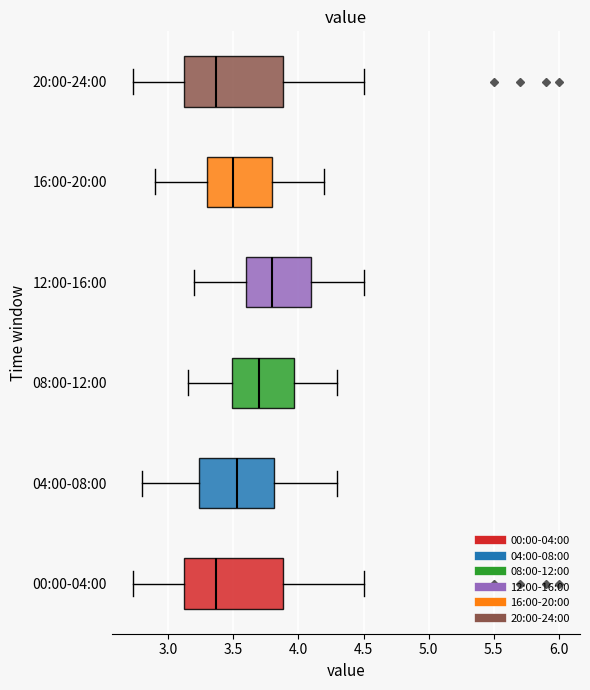

Where is the right edge of the box for 08:00-12:00 on the x-axis? The values are not printed on the chart, so give them approximately, as read against the axis.

3.95